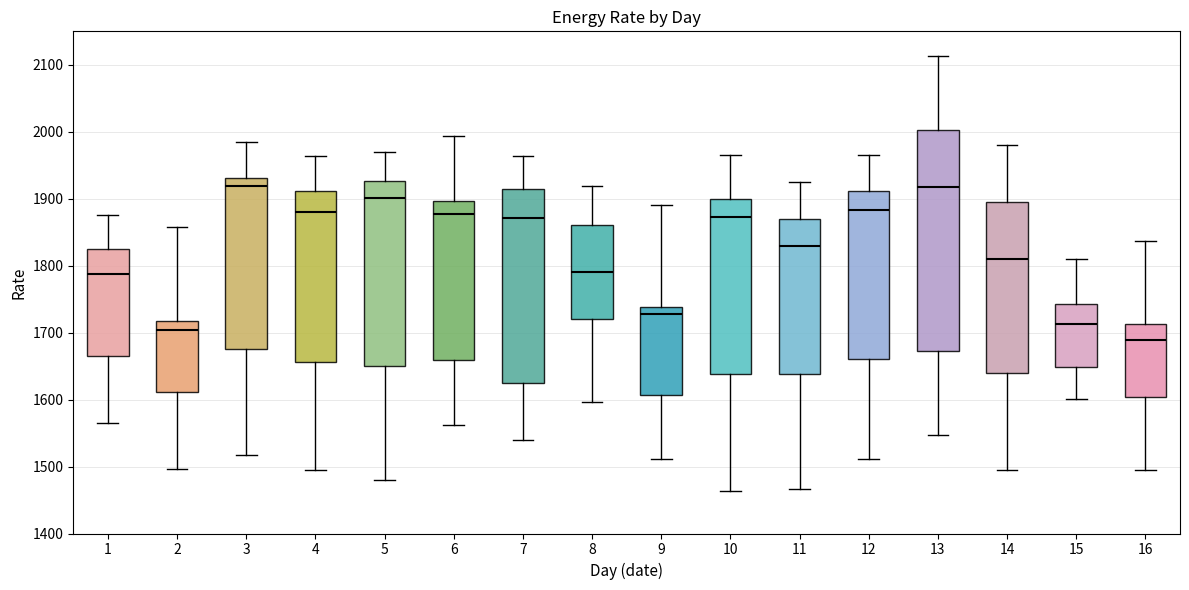

Where is the lower edge of the box at x = 5 on the y-axis? The values are not printed on the chart, so give them approximately, as read against the axis.

1650